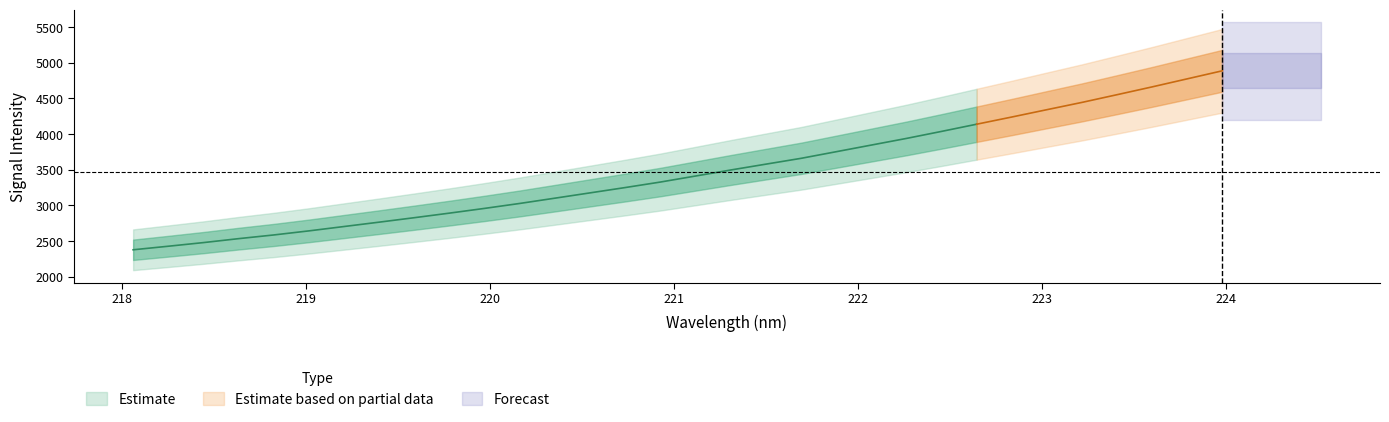

The y series shows 6858.5 at 27. True or false?

False